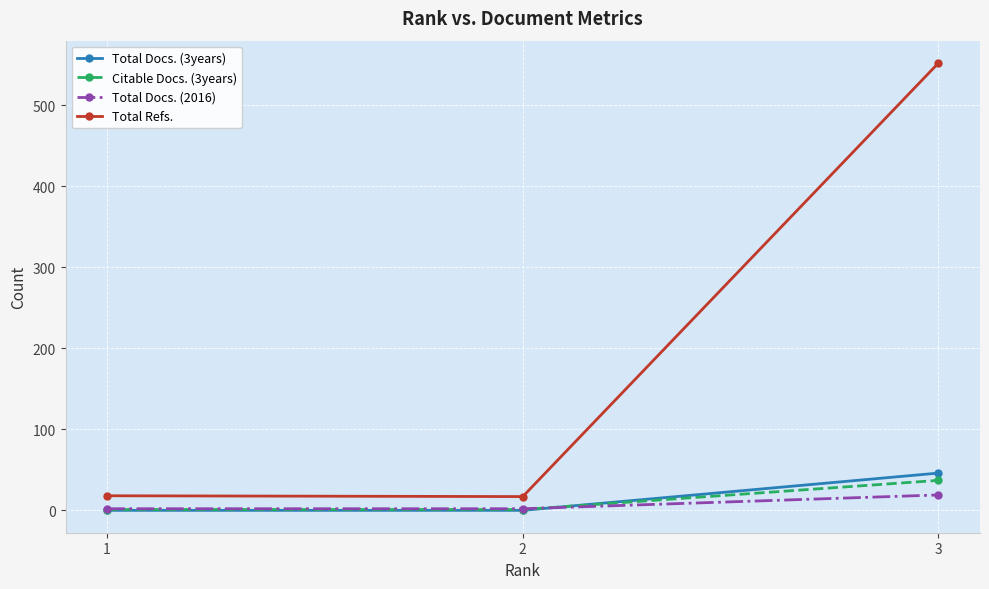

What is the value of the Total Refs. point at the 3rd from the left?

552